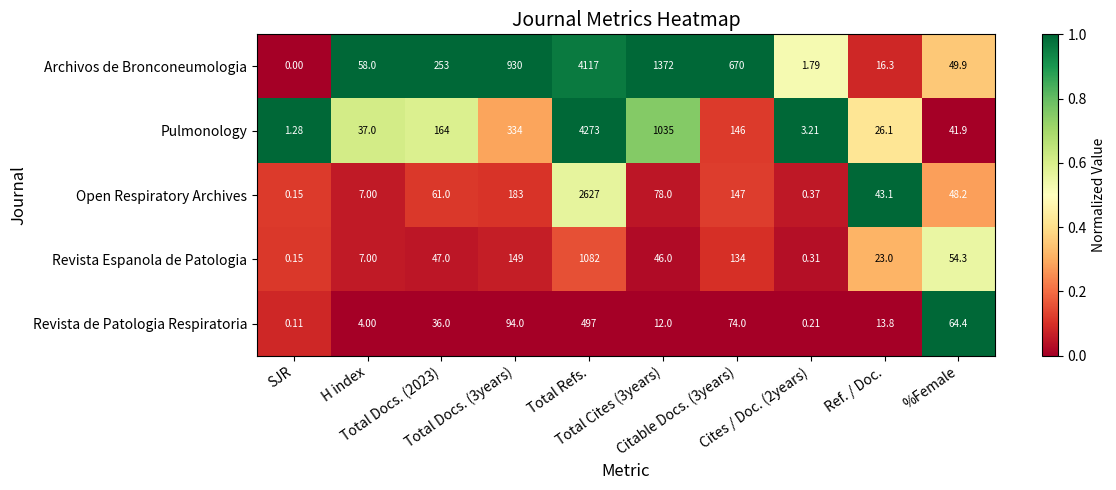

Which series has the largest range (max minus min)?

Pulmonology